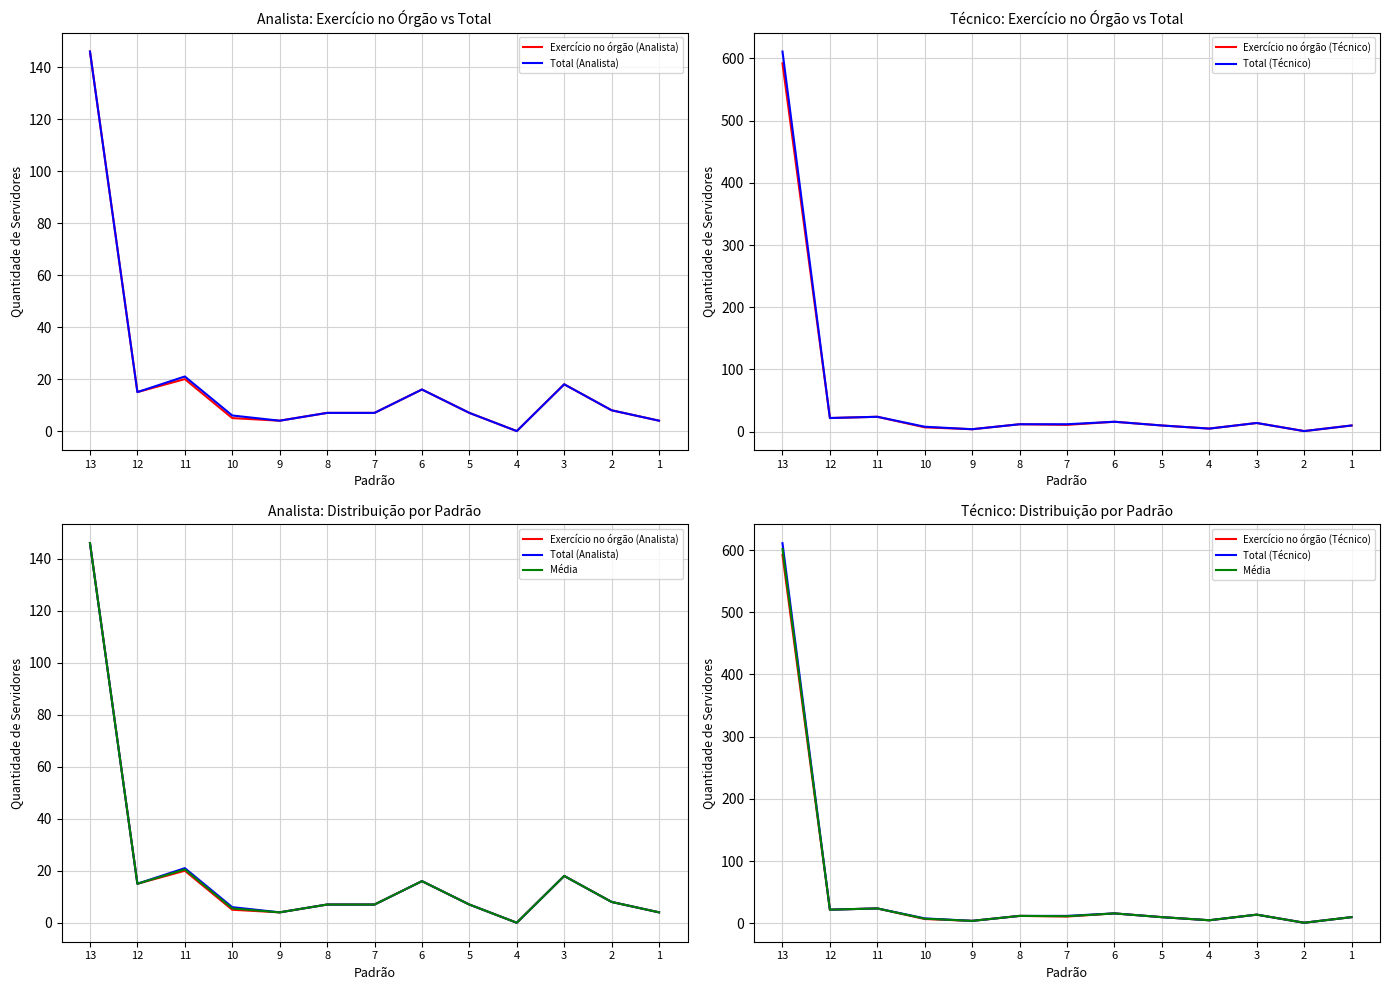

What is the difference between the highest and lowest values at 7?

5.0